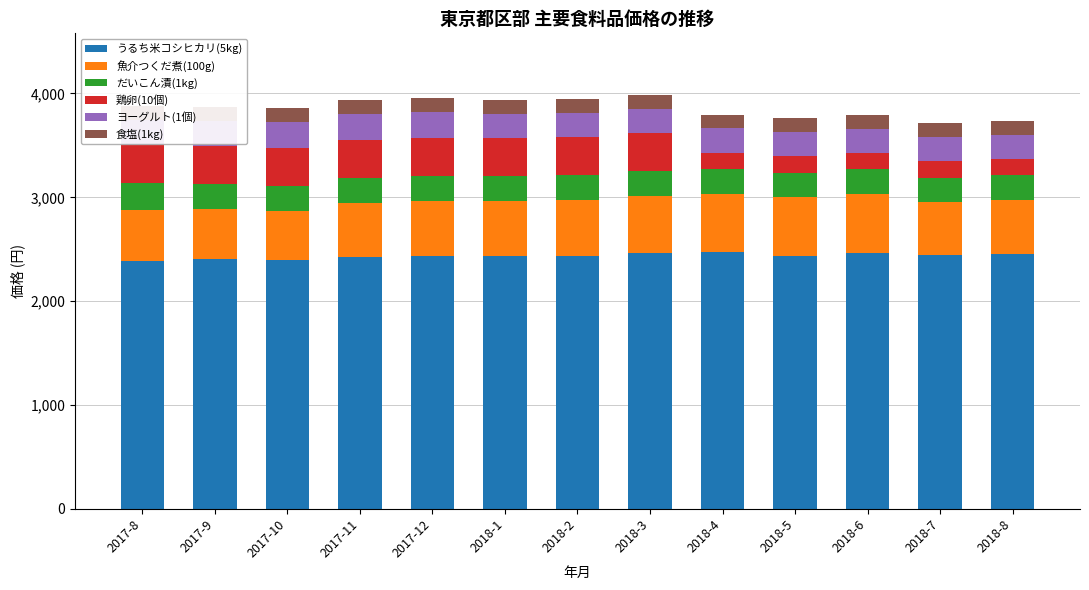

What are all the series names shown in the legend?

うるち米コシヒカリ(5kg), 魚介つくだ煮(100g), だいこん漬(1kg), 鶏卵(10個), ヨーグルト(1個), 食塩(1kg)